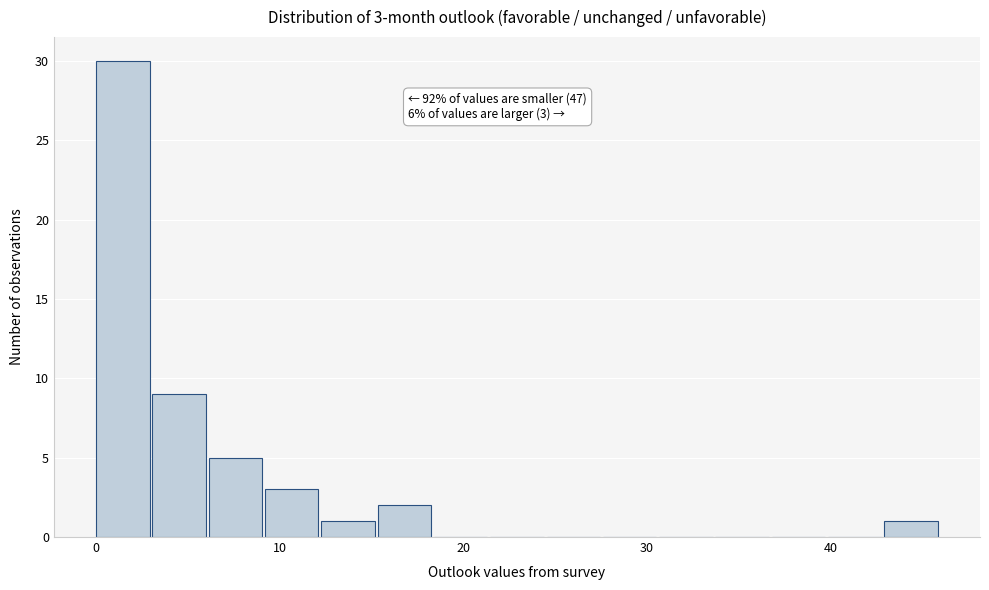

Around what value on the x-axis is the tallest bar? Give the approximate position of its centre, as read against the axis.

1